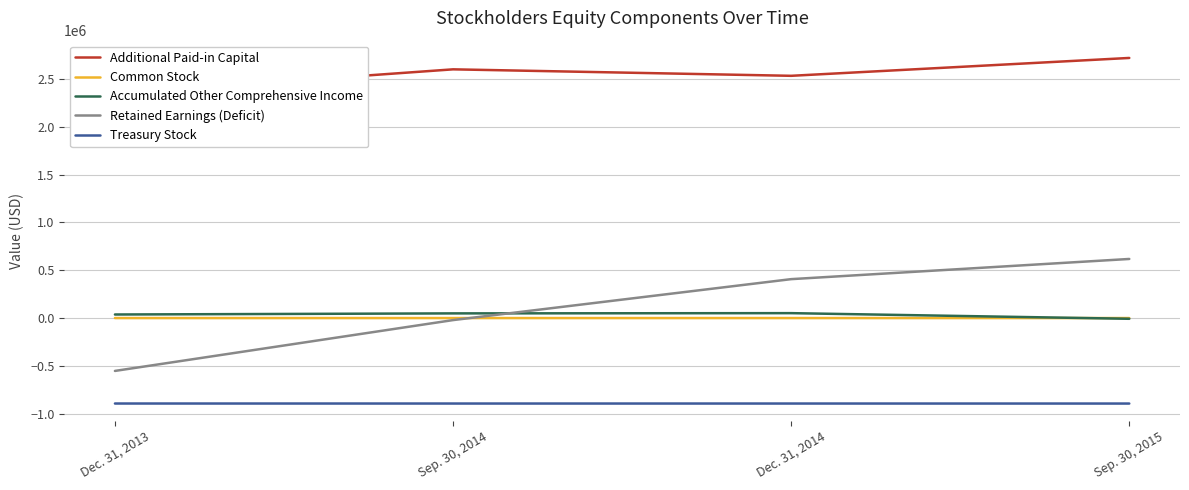

List the labels in order of Additional Paid-in Capital value, largest first.

Sep. 30, 2015, Sep. 30, 2014, Dec. 31, 2014, Dec. 31, 2013